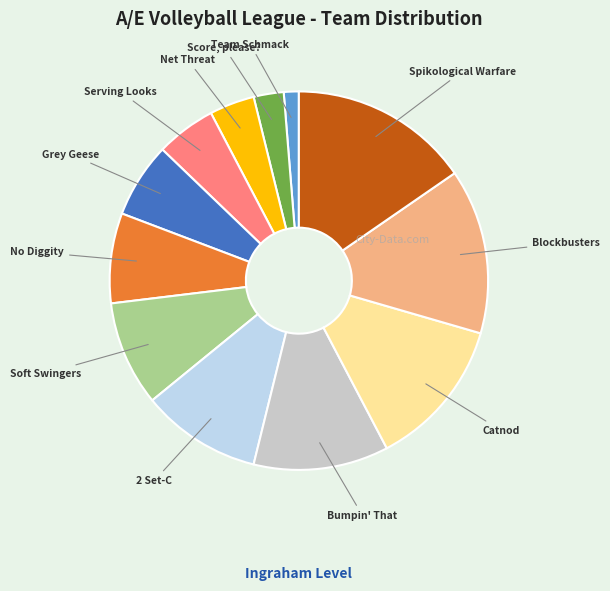

Which has a higher value, Spikological Warfare or Soft Swingers?

Spikological Warfare